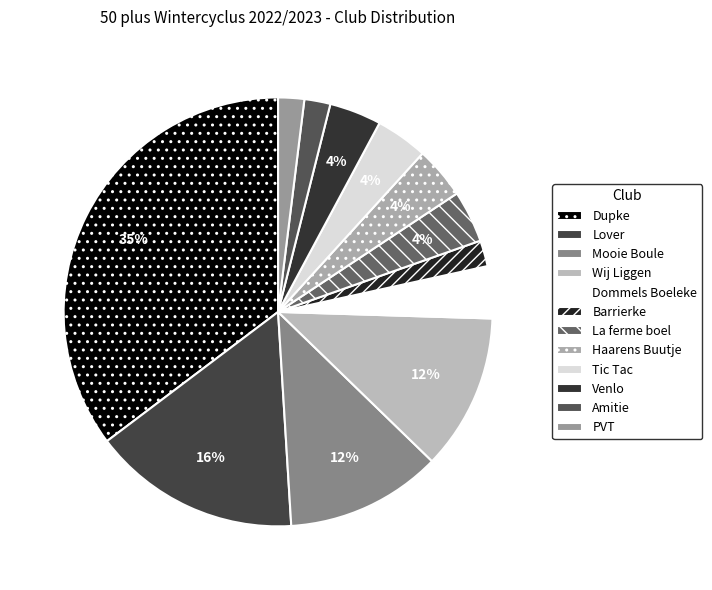

Which category has the smallest portion of the pie?

Barrierke